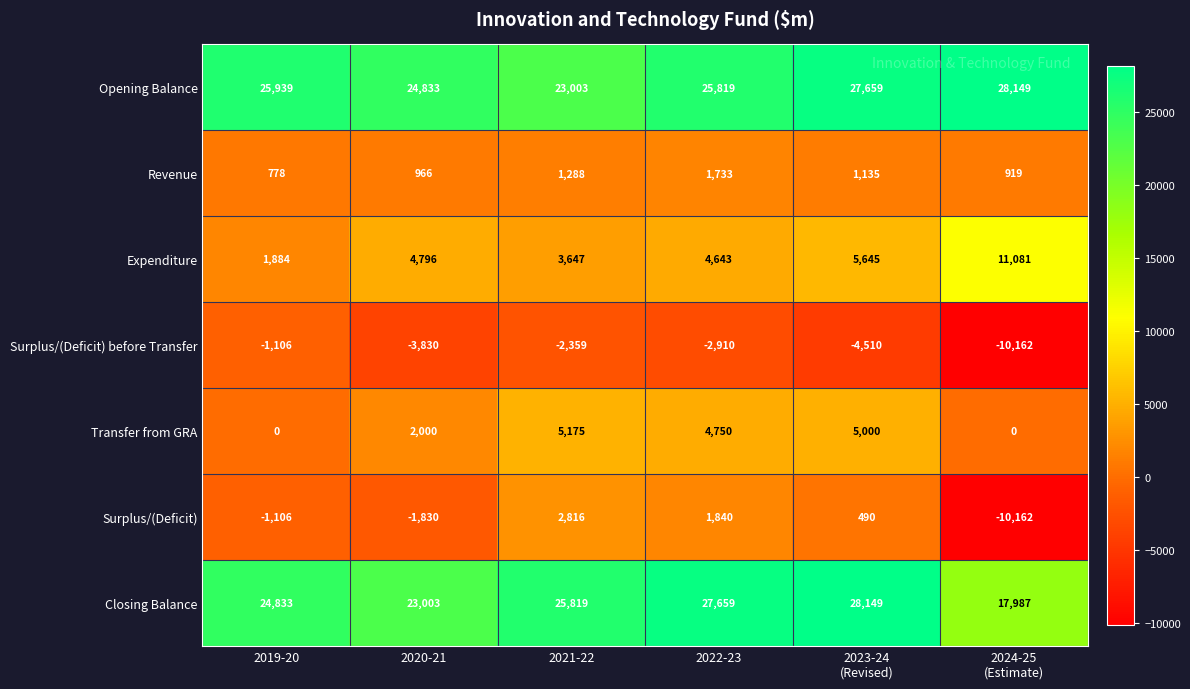

The Revenue series shows 2779 at 2022-23. True or false?

False